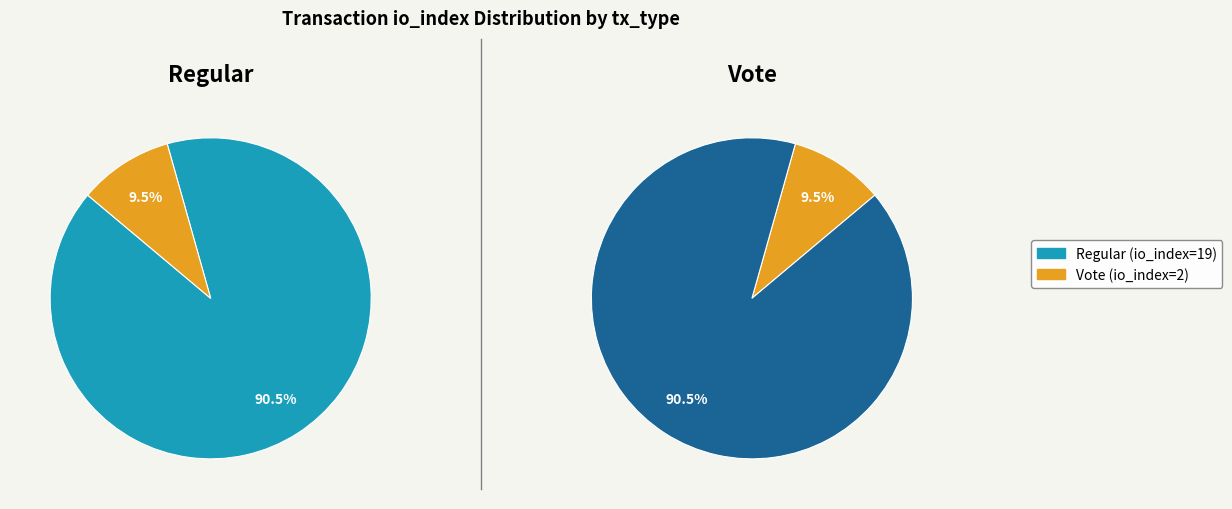

Which has a higher value, Regular (io_index=19) or Vote (io_index=2)?

Regular (io_index=19)